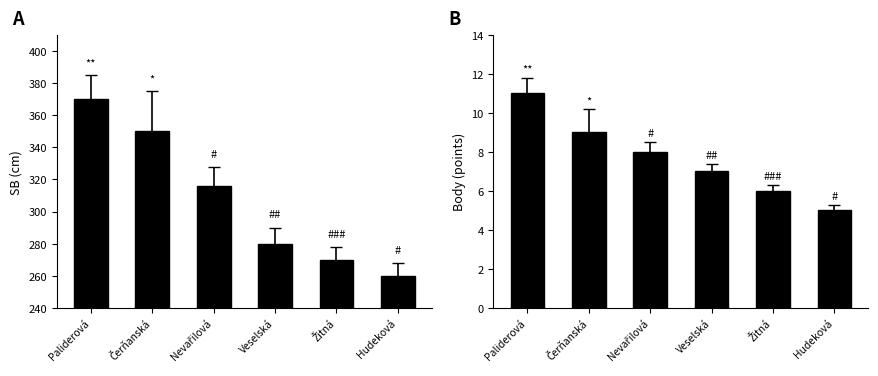

What is the label of the 6th bar from the left?

Hudeková